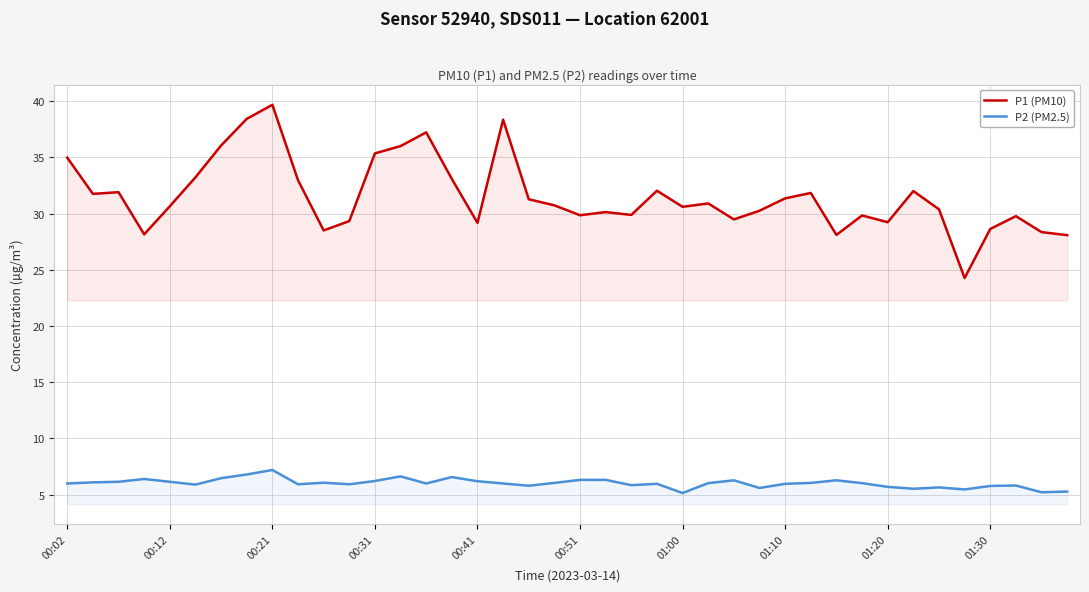

How many data points does each series have?

40